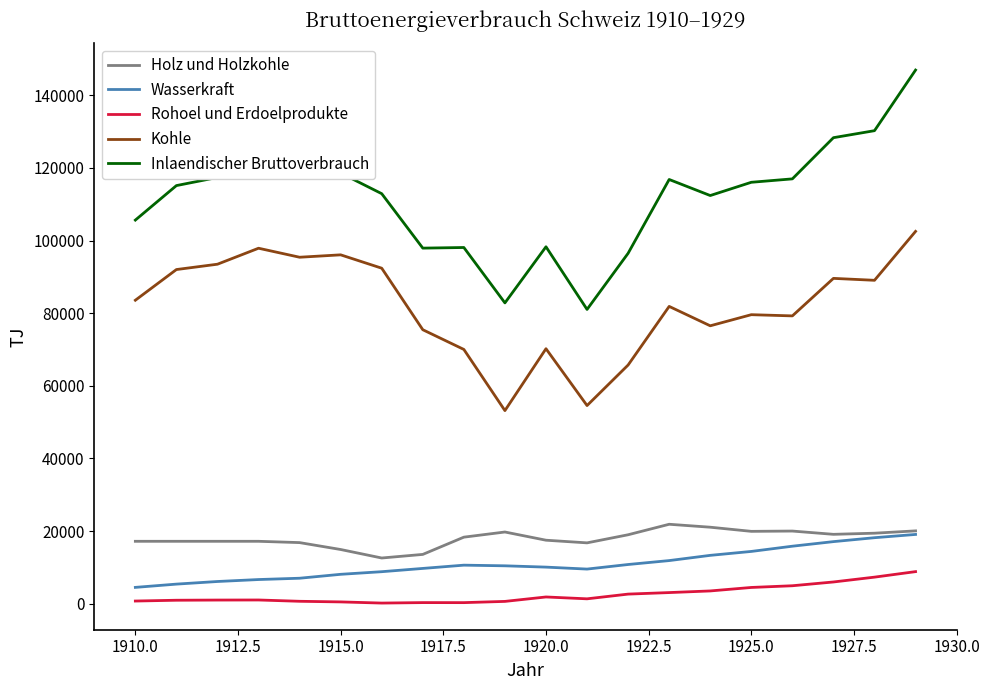

True or false: Wasserkraft and Kohle intersect in this chart.

False